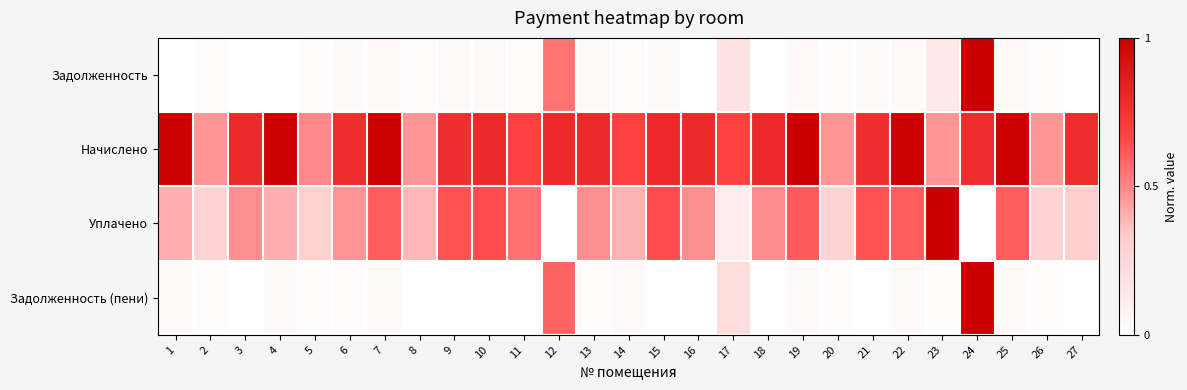

Reading right to left, extract all data points from this chart.

Задолженность: 27=0.0	26=0.0	25=0.0	24=1.0	23=0.1	22=0.0	21=0.0	20=0.0	19=0.0	18=0.0	17=0.2	16=0.0	15=0.0	14=0.0	13=0.0	12=0.5	11=0.0	10=0.0	9=0.0	8=0.0	7=0.0	6=0.0	5=0.0	4=0.0	3=0.0	2=0.0	1=0.0
Начислено: 27=0.8	26=0.5	25=1.0	24=0.8	23=0.5	22=1.0	21=0.8	20=0.5	19=1.0	18=0.8	17=0.7	16=0.8	15=0.8	14=0.7	13=0.8	12=0.8	11=0.7	10=0.8	9=0.8	8=0.5	7=1.0	6=0.8	5=0.5	4=1.0	3=0.8	2=0.5	1=1.0
Уплачено: 27=0.3	26=0.3	25=0.6	24=0.0	23=1.0	22=0.6	21=0.6	20=0.3	19=0.6	18=0.5	17=0.1	16=0.5	15=0.6	14=0.4	13=0.5	12=0.0	11=0.6	10=0.6	9=0.6	8=0.4	7=0.6	6=0.5	5=0.3	4=0.4	3=0.5	2=0.3	1=0.4
Задолженность (пени): 27=0.0	26=0.0	25=0.0	24=1.0	23=0.0	22=0.0	21=0.0	20=0.0	19=0.0	18=0.0	17=0.2	16=0.0	15=0.0	14=0.0	13=0.0	12=0.6	11=0.0	10=0.0	9=0.0	8=0.0	7=0.0	6=0.0	5=0.0	4=0.0	3=0.0	2=0.0	1=0.0